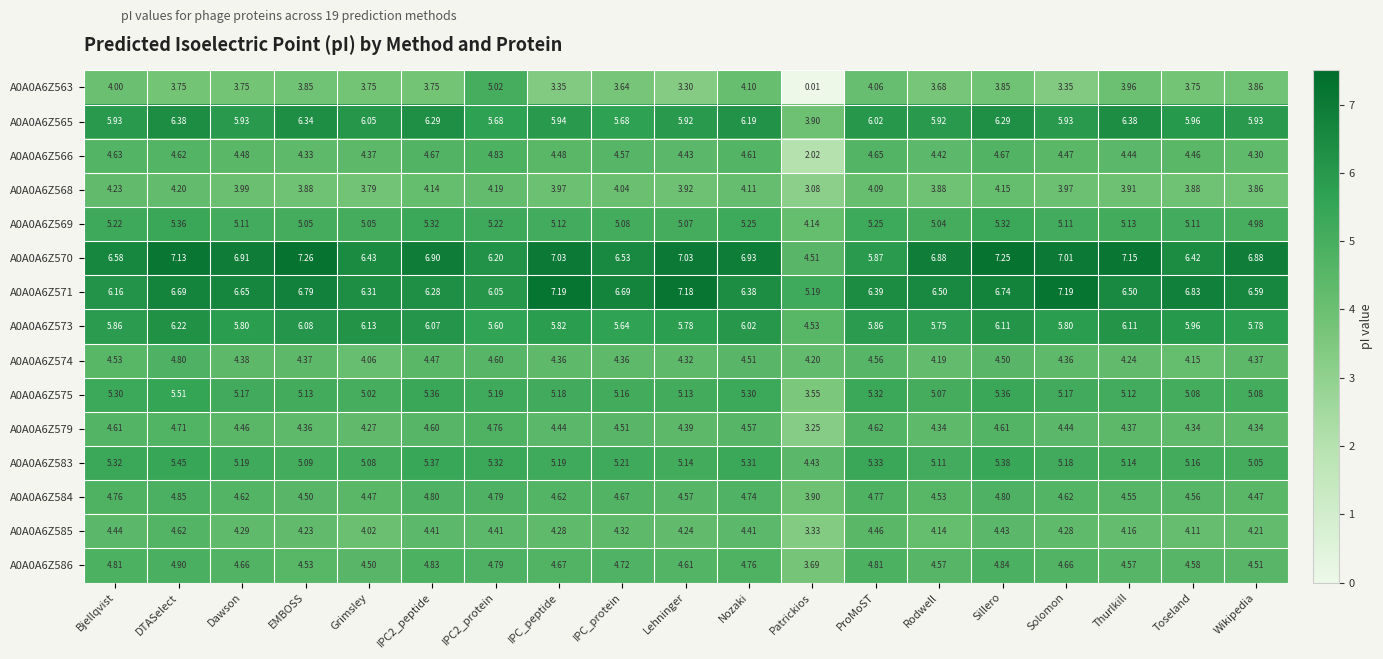

At which label is A0A0A6Z584 closest to 4?

Patrickios